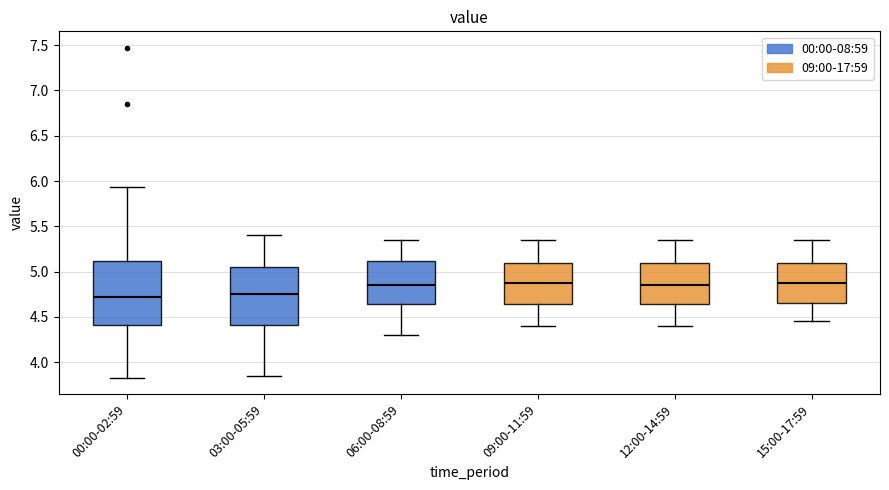

Where does the median line of the box for 09:00-11:59 sit on the y-axis? The values are not printed on the chart, so give them approximately, as read against the axis.

4.90